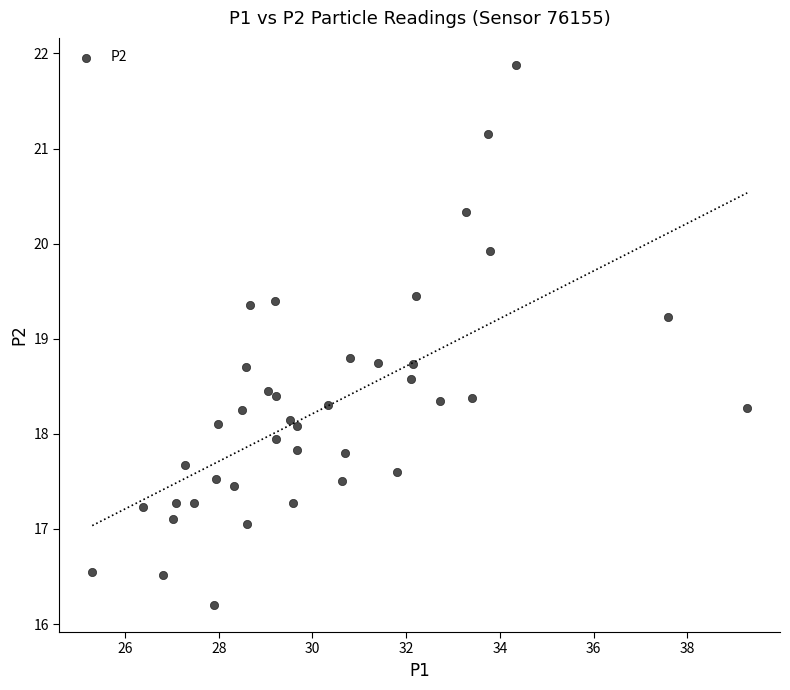

What is the range of Y values (max minus min)?

5.7